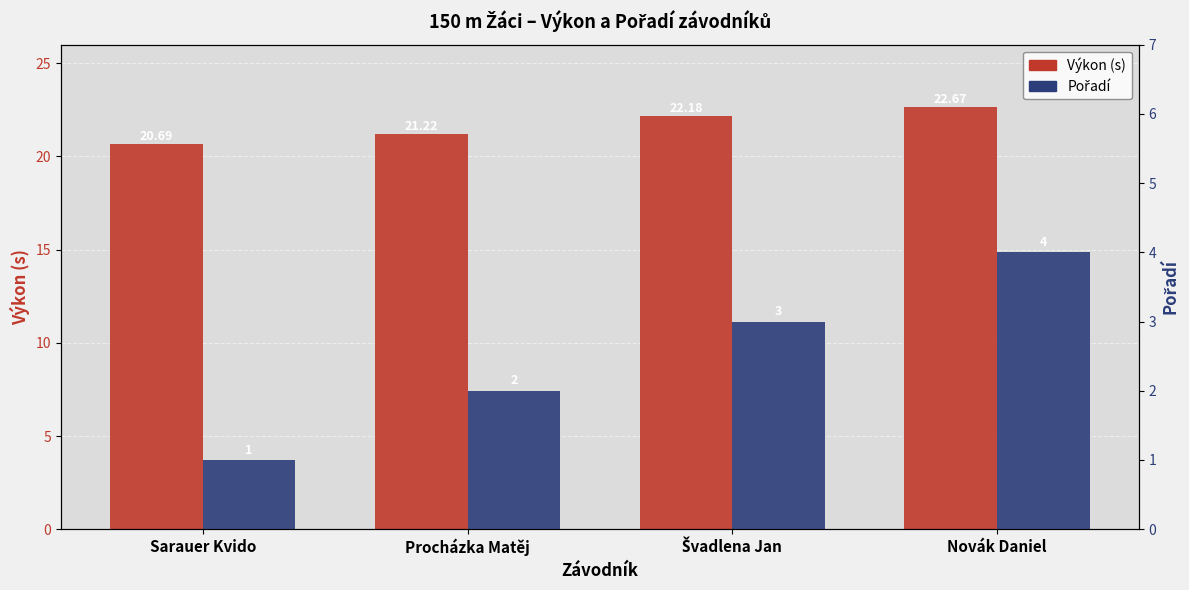

Which series changed the most between Sarauer Kvido and Novák Daniel?

Pořadí